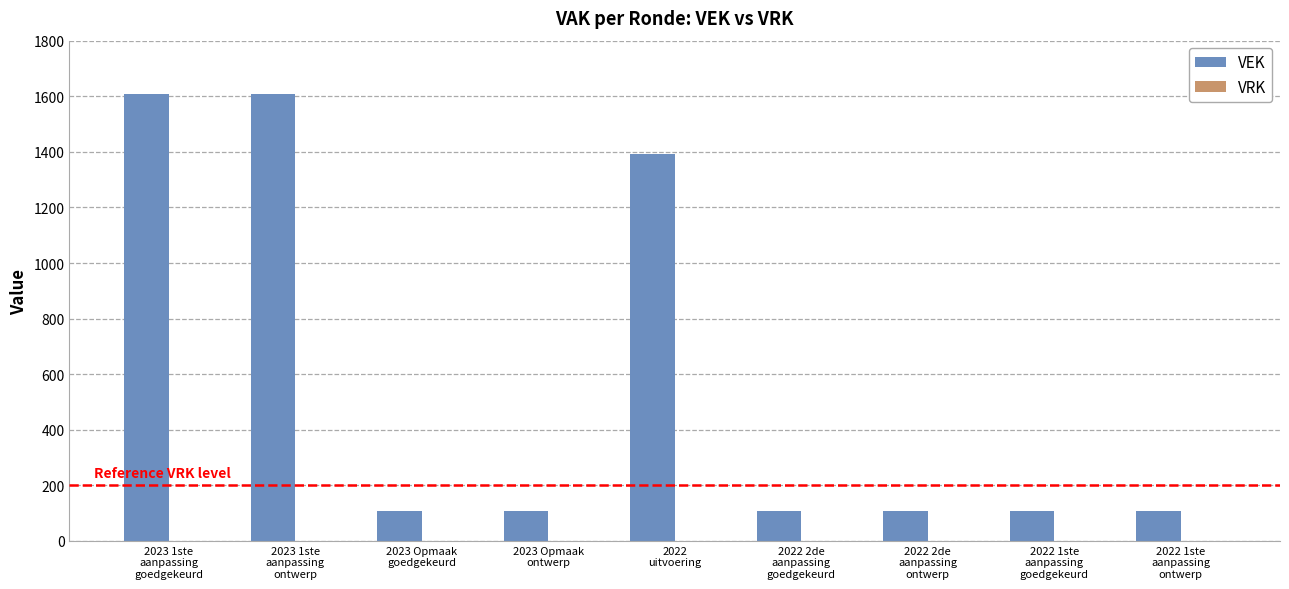

What is the smallest value displayed?

107